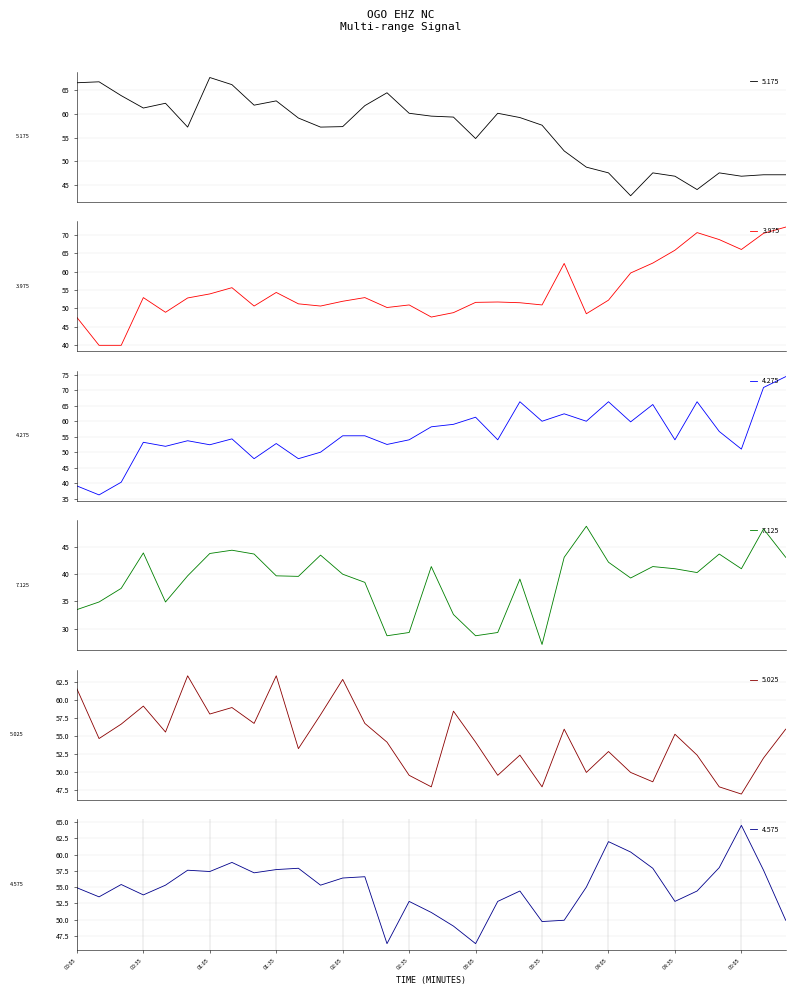

What is the difference between the maximum and second lowest values in the 5.025 series?

15.4